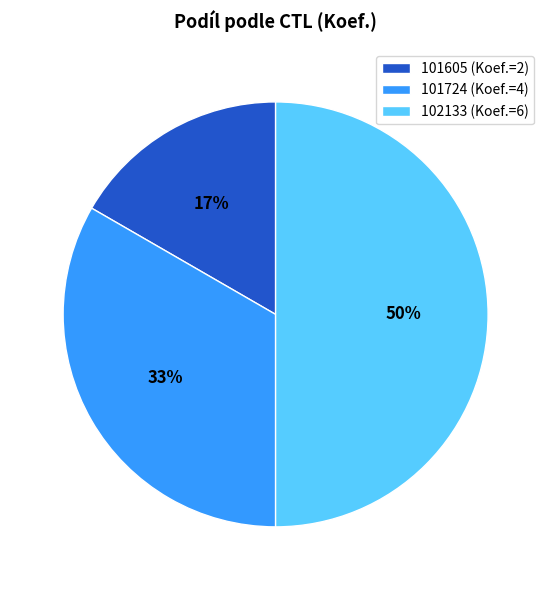

To the nearest percent, what is the difference between the 101605 (Koef.=2) and 102133 (Koef.=6) slice percentages?

33%